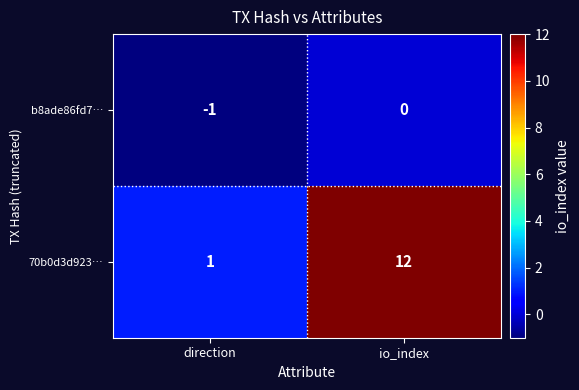

Rank the series at io_index from highest to lowest value.

70b0d3d923…, b8ade86fd7…